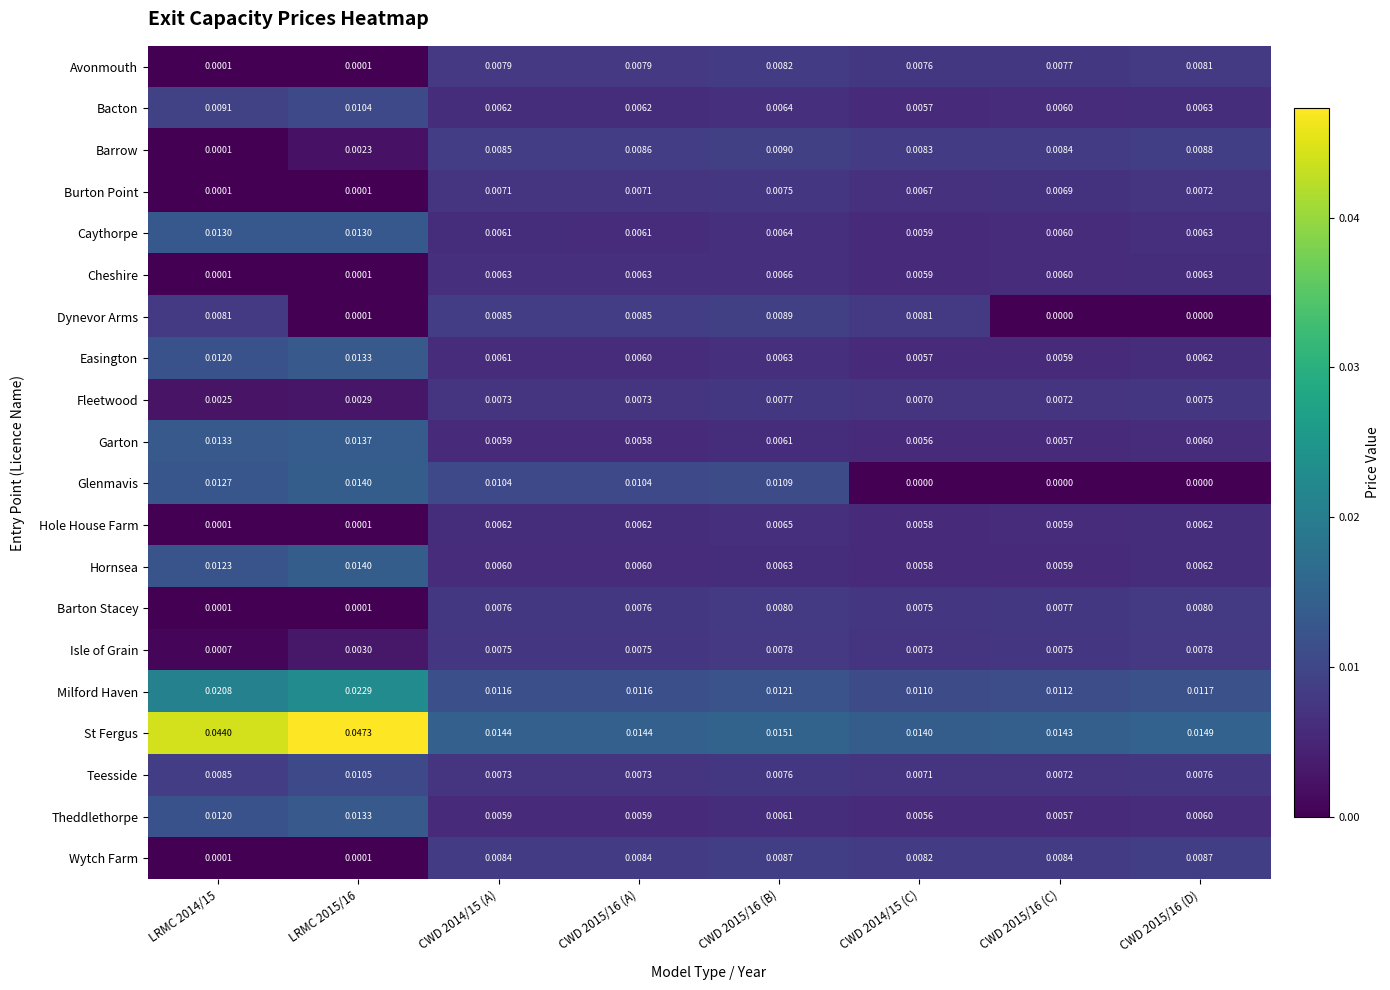

Between CWD 2015/16 (A) and CWD 2015/16 (D), which series saw the biggest shift?

Glenmavis